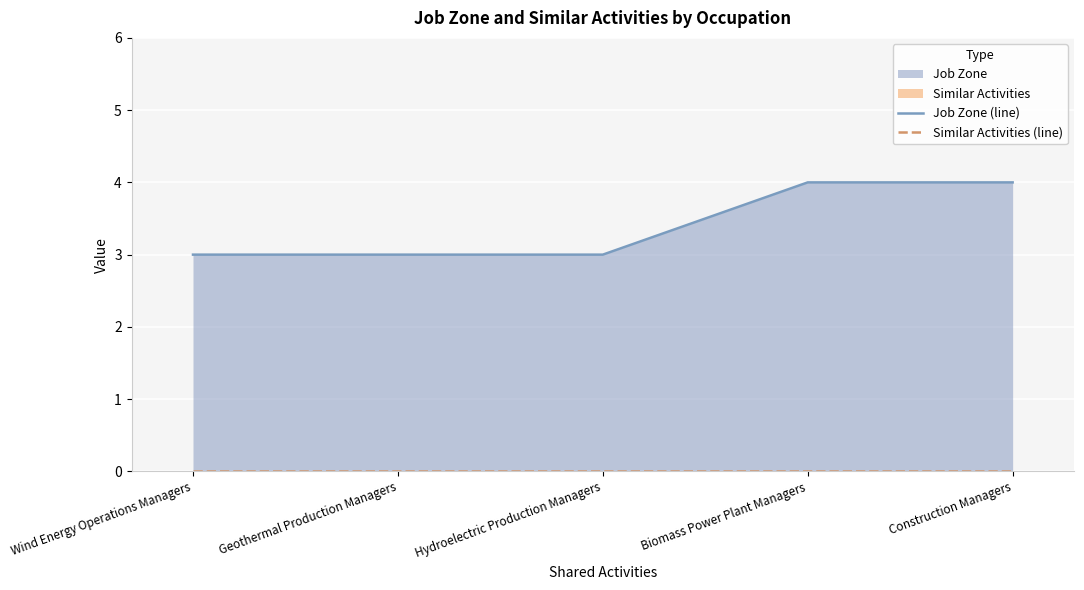

At which category is the sum across all series the highest?

Biomass Power Plant Managers